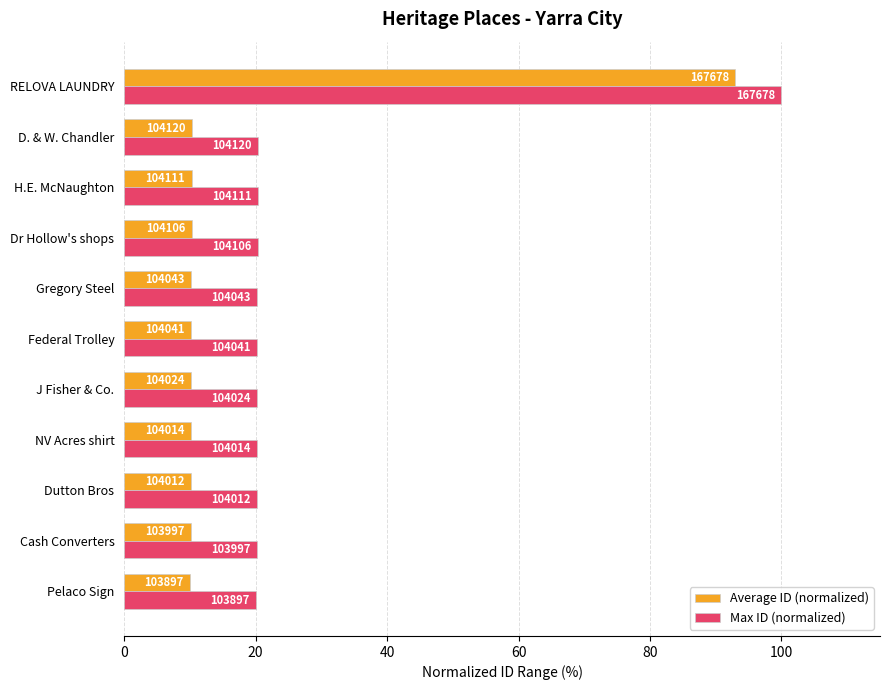

What are all the series names shown in the legend?

Average ID (normalized), Max ID (normalized)